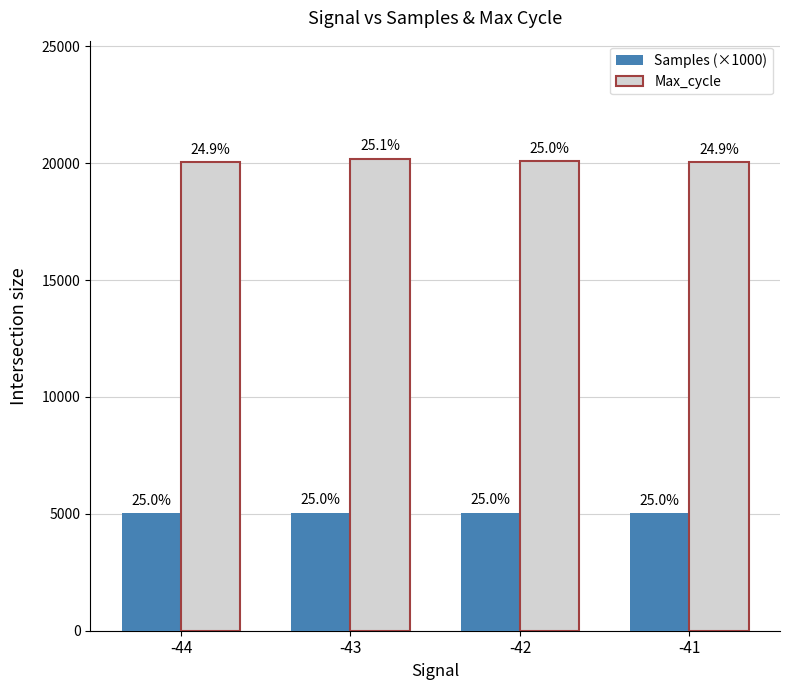

What is the smallest value displayed?

5027.7